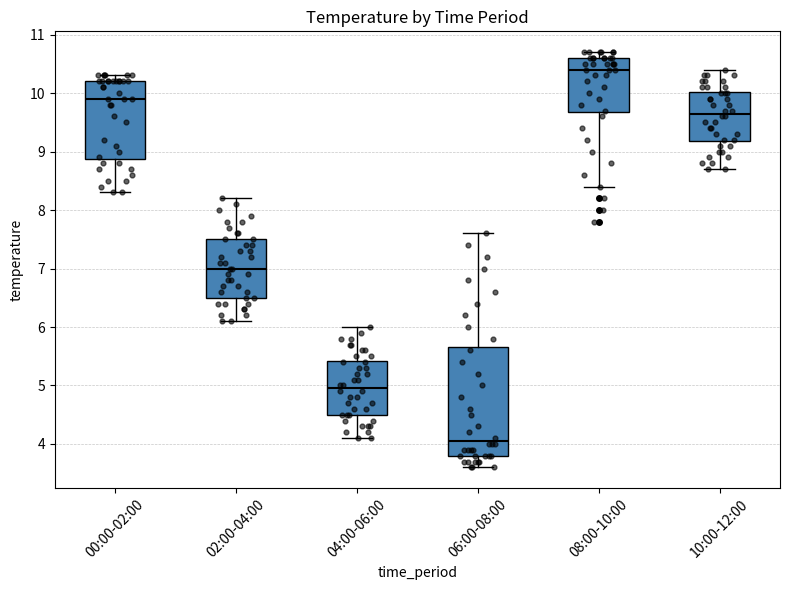

Which box has the lowest median line?

06:00-08:00